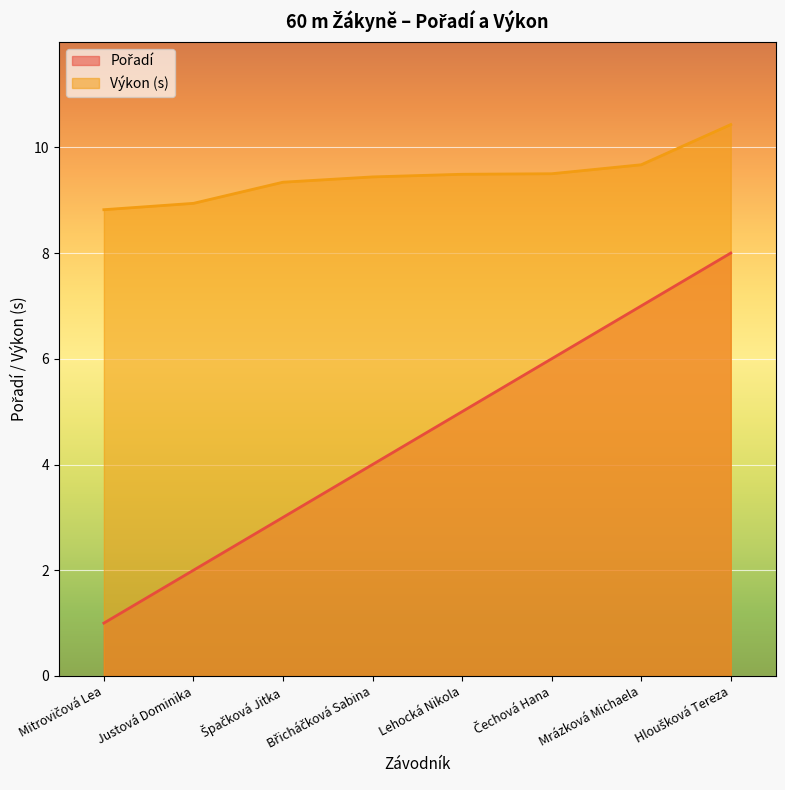

True or false: Pořadí has a value of 8.0 at Hloušková Tereza.

True